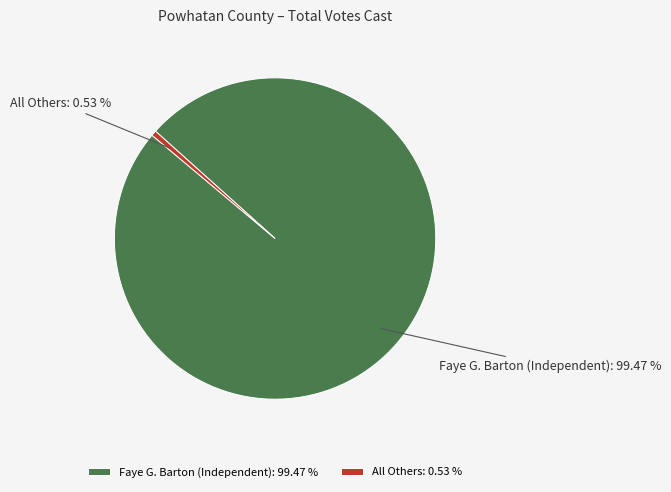

Is it true that Faye G. Barton (Independent) is 90% of the pie?

False